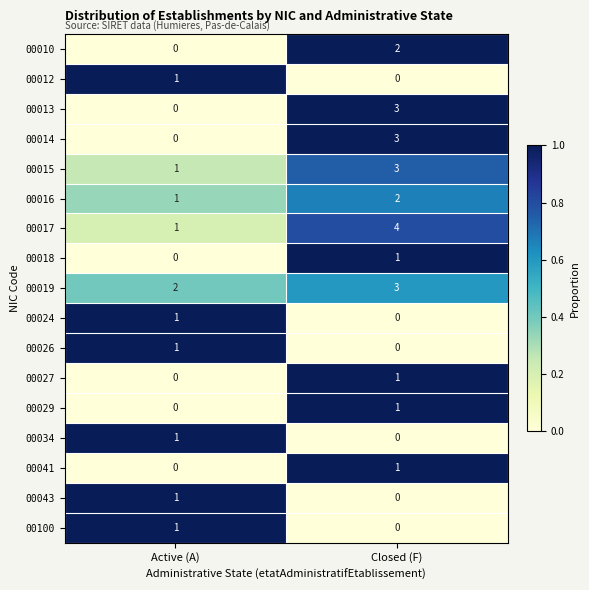

At how many categories does at least one series exceed 0?

2